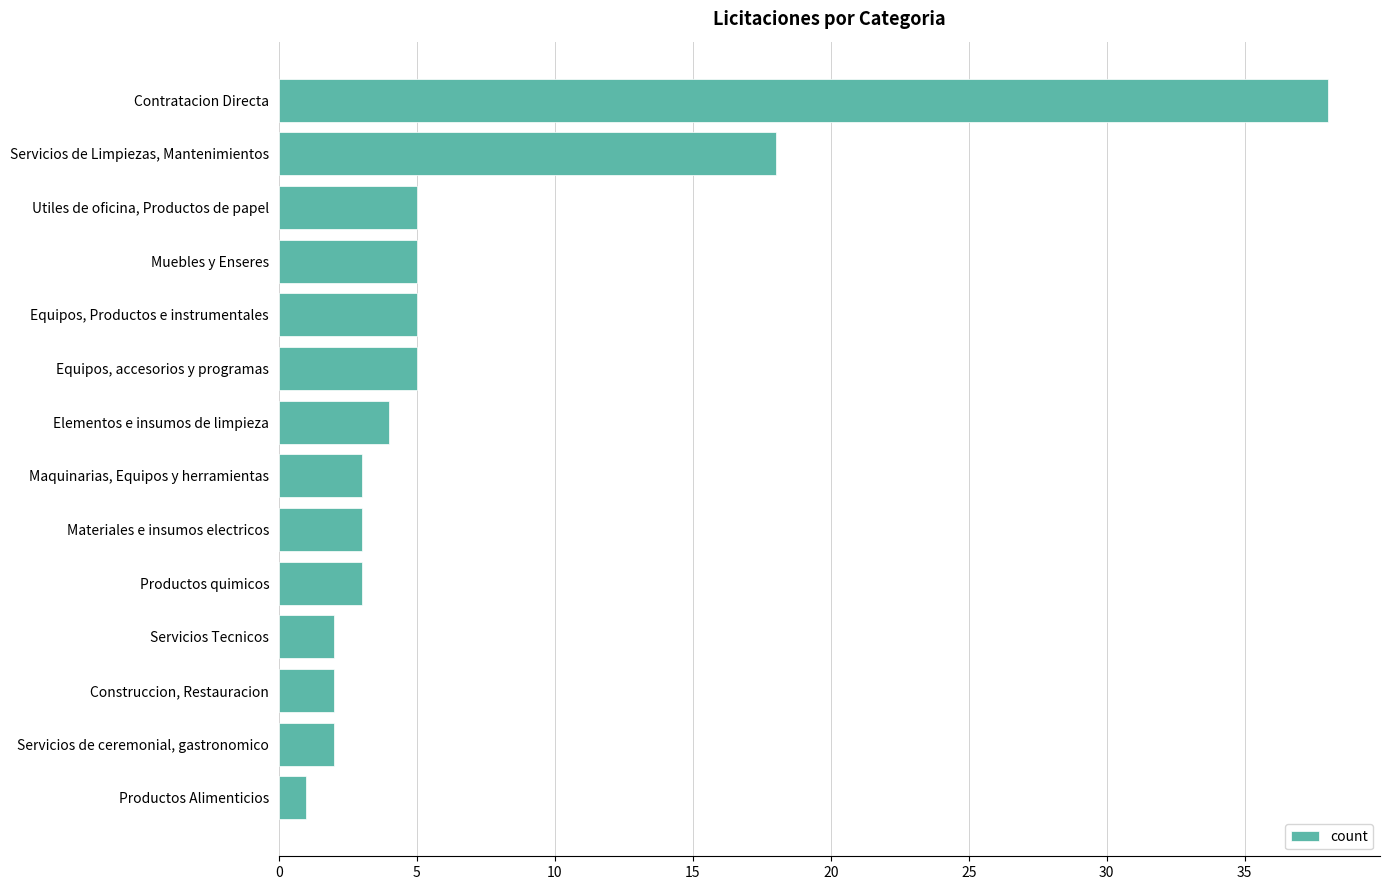

Approximately how many times larger is the value at Construccion, Restauracion compared to Materiales e insumos electricos?

0.7